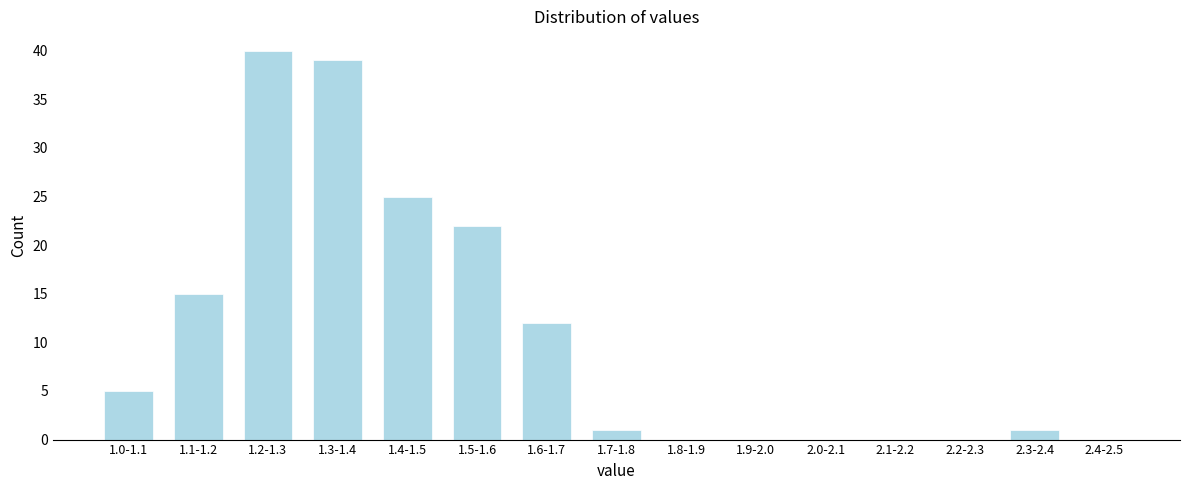

Reading left to right, list all the values displayed in this chart.

1.0-1.1=5	1.1-1.2=15	1.2-1.3=40	1.3-1.4=39	1.4-1.5=25	1.5-1.6=22	1.6-1.7=12	1.7-1.8=1	1.8-1.9=0	1.9-2.0=0	2.0-2.1=0	2.1-2.2=0	2.2-2.3=0	2.3-2.4=1	2.4-2.5=0